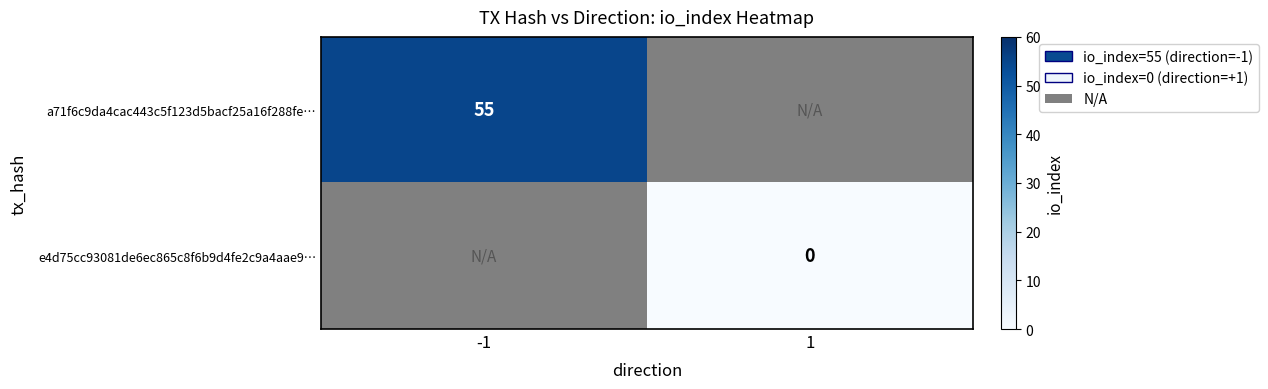

True or false: a71f6c9da4cac443c5f123d5bacf25a16f288fe… has a value of 55 at -1.

True